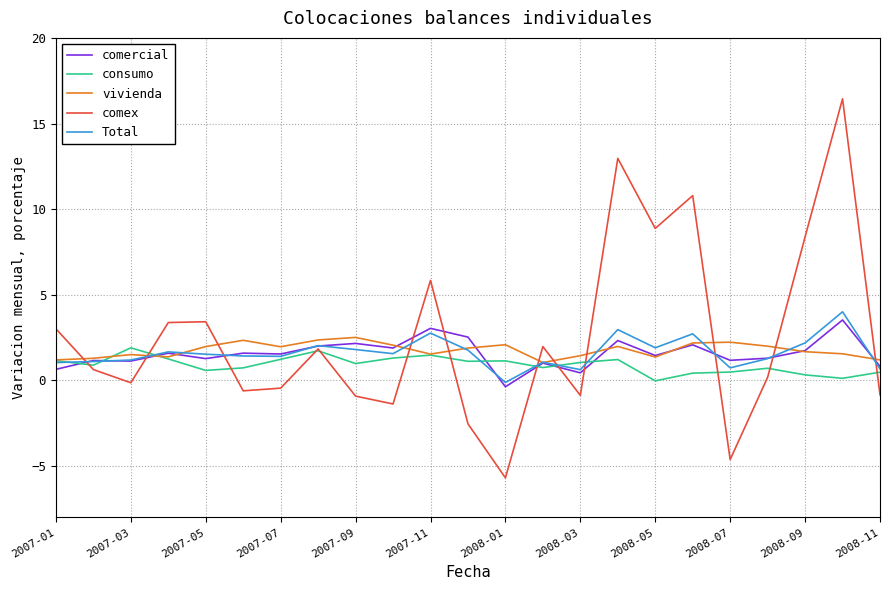

Which series has the widest spread of values?

comex